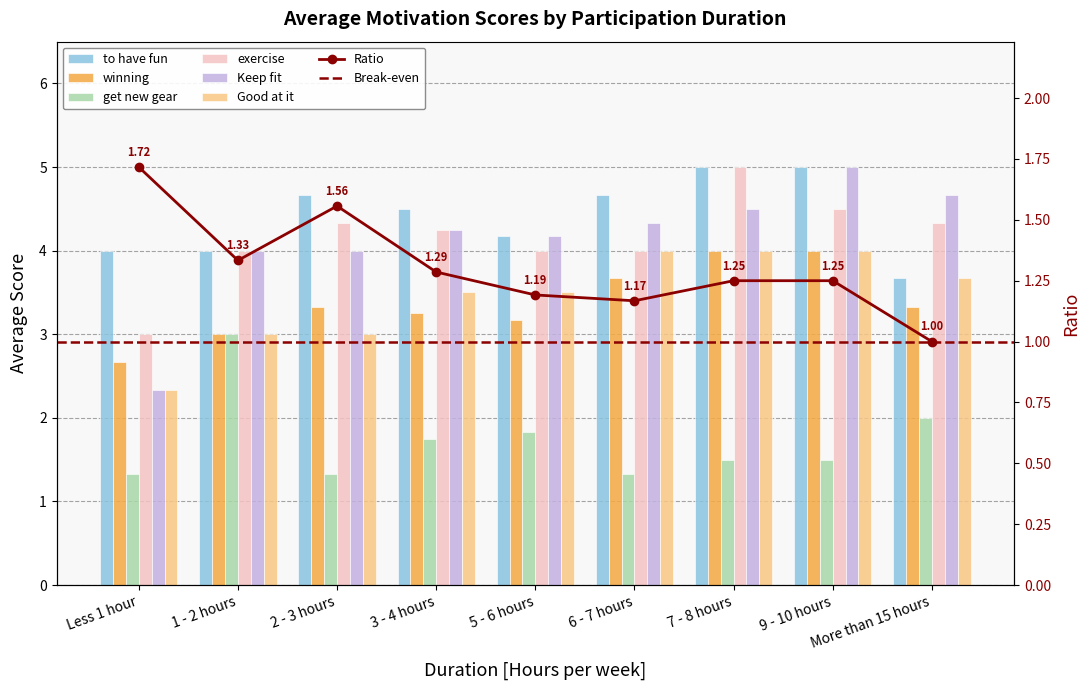

Between 6 - 7 hours and More than 15 hours, which series saw the biggest shift?

to have fun